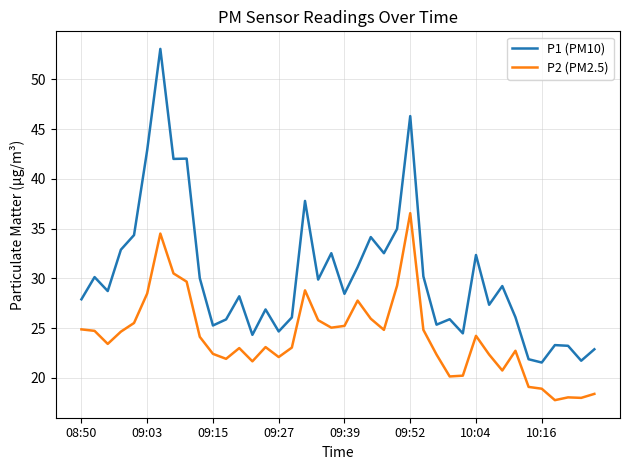

True or false: P1 (PM10) and P2 (PM2.5) intersect in this chart.

False